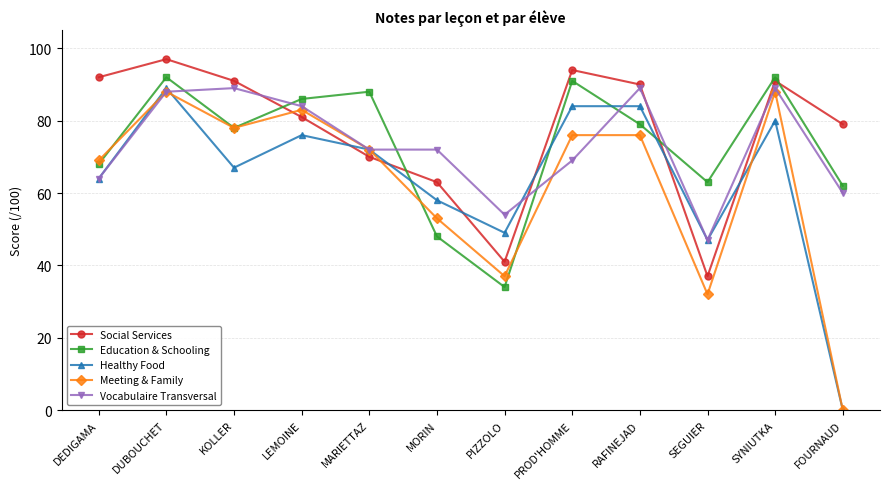

Is it true that Education & Schooling equals 22 at KOLLER?

False